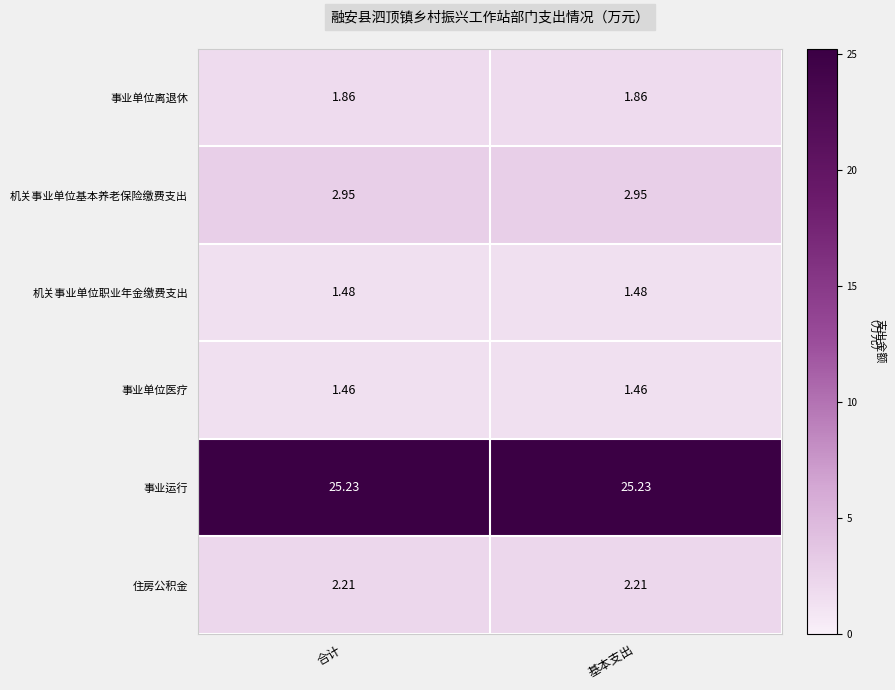

Rank the series at 基本支出 from lowest to highest value.

事业单位医疗, 机关事业单位职业年金缴费支出, 事业单位离退休, 住房公积金, 机关事业单位基本养老保险缴费支出, 事业运行